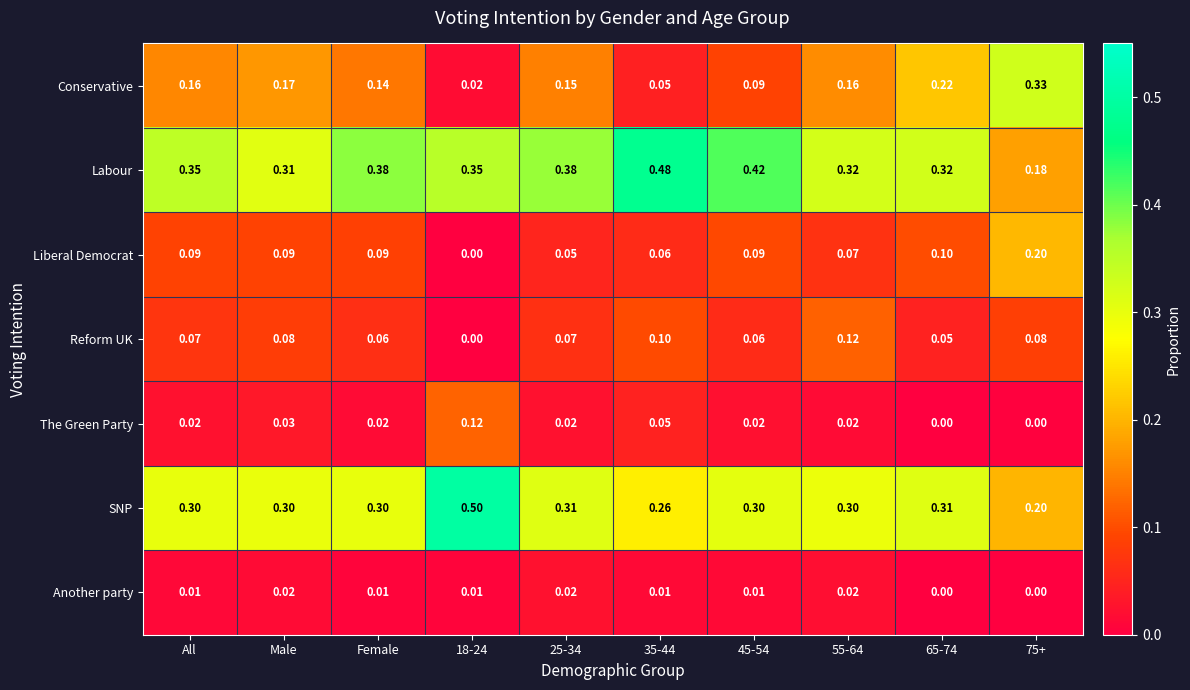

Which series has the largest total across all categories?

Labour